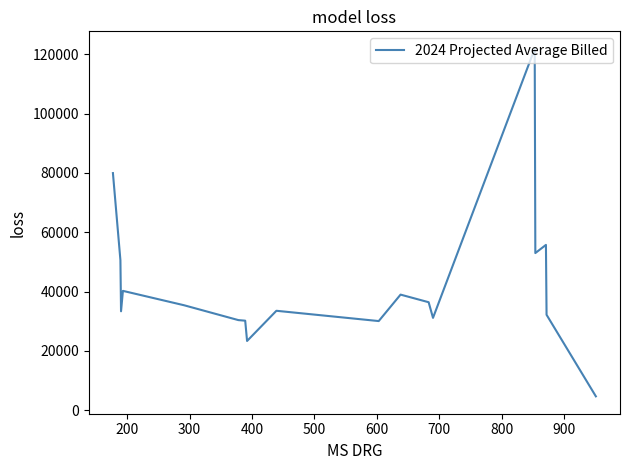

What is the greatest value displayed?

121823.8